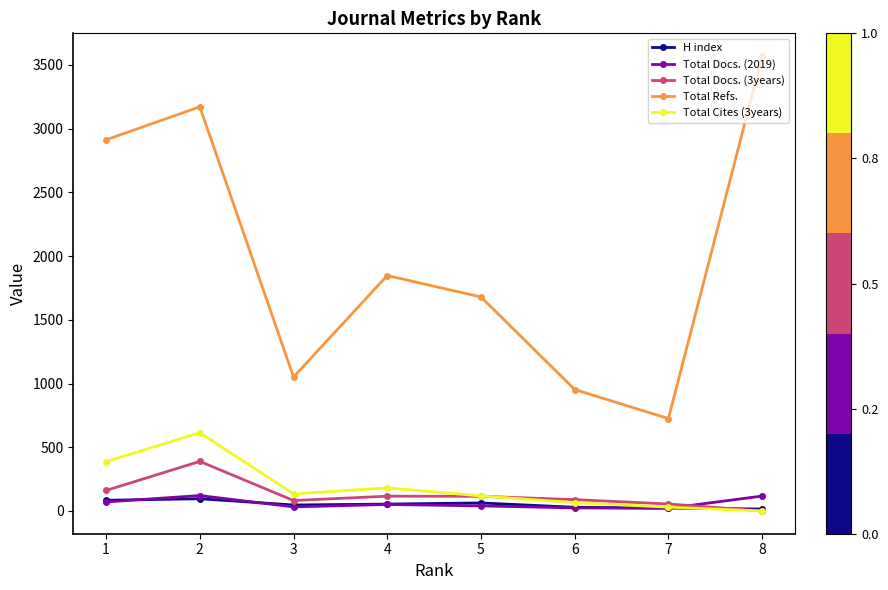

True or false: Total Docs. (3years) and Total Refs. cross at least once.

False